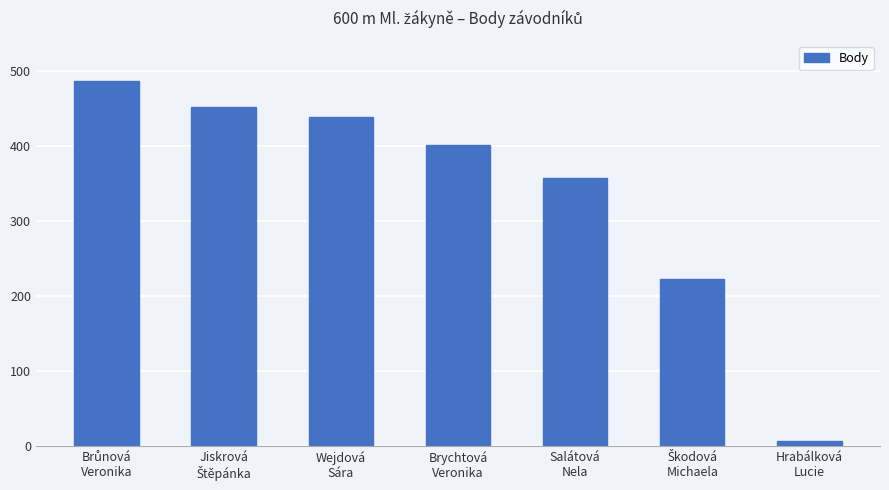

Reading left to right, list all the values displayed in this chart.

487	452	438	401	357	223	6